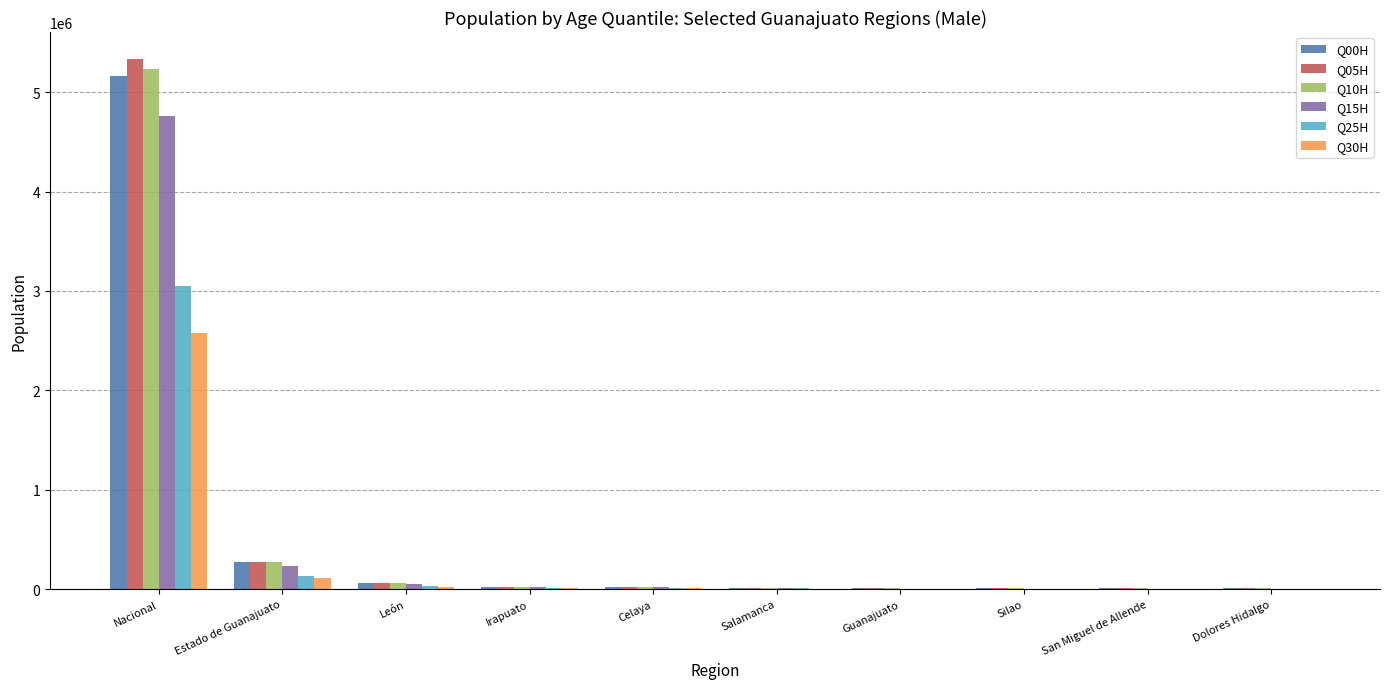

Which label corresponds to the largest value in the chart?

Nacional